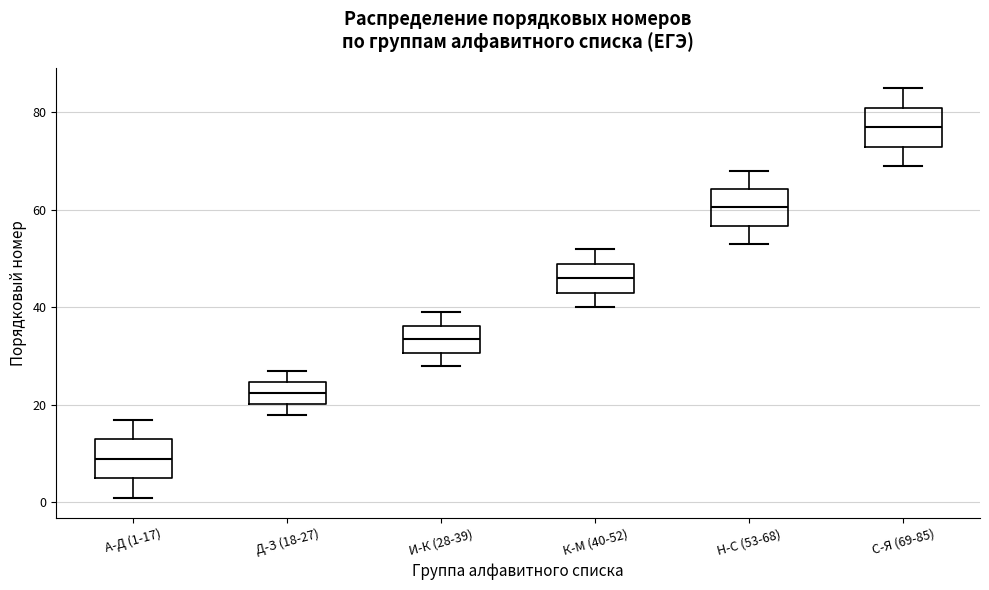

Reading left to right, read every box against the y-axis: the position of its median line, the range the box covers, and the ends of its whiskers. The values are not printed on the chart, so give them approximately, as read against the axis.

А-Д (1-17): median 10, box 6 to 14, whiskers 2 to 18
Д-З (18-27): median 22, box 20 to 24, whiskers 18 to 28
И-К (28-39): median 34, box 30 to 36, whiskers 28 to 40
К-М (40-52): median 46, box 44 to 50, whiskers 40 to 52
Н-С (53-68): median 60, box 56 to 64, whiskers 54 to 68
С-Я (69-85): median 78, box 74 to 82, whiskers 70 to 86